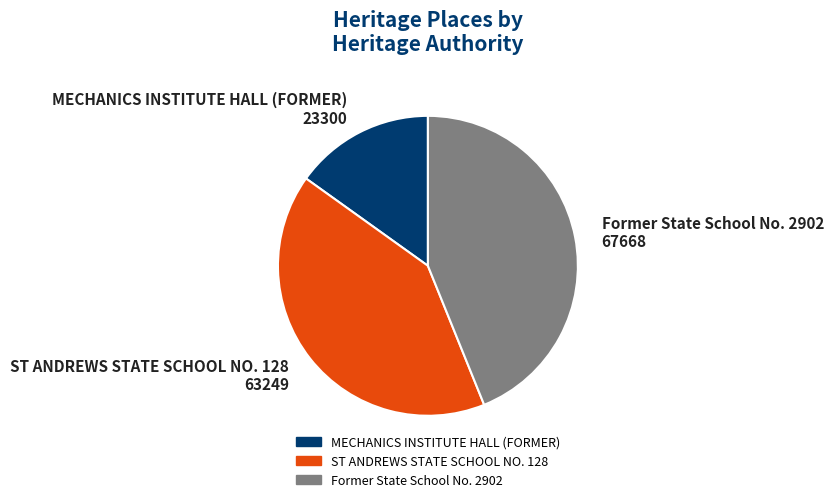

How many slices are in this pie chart?

3